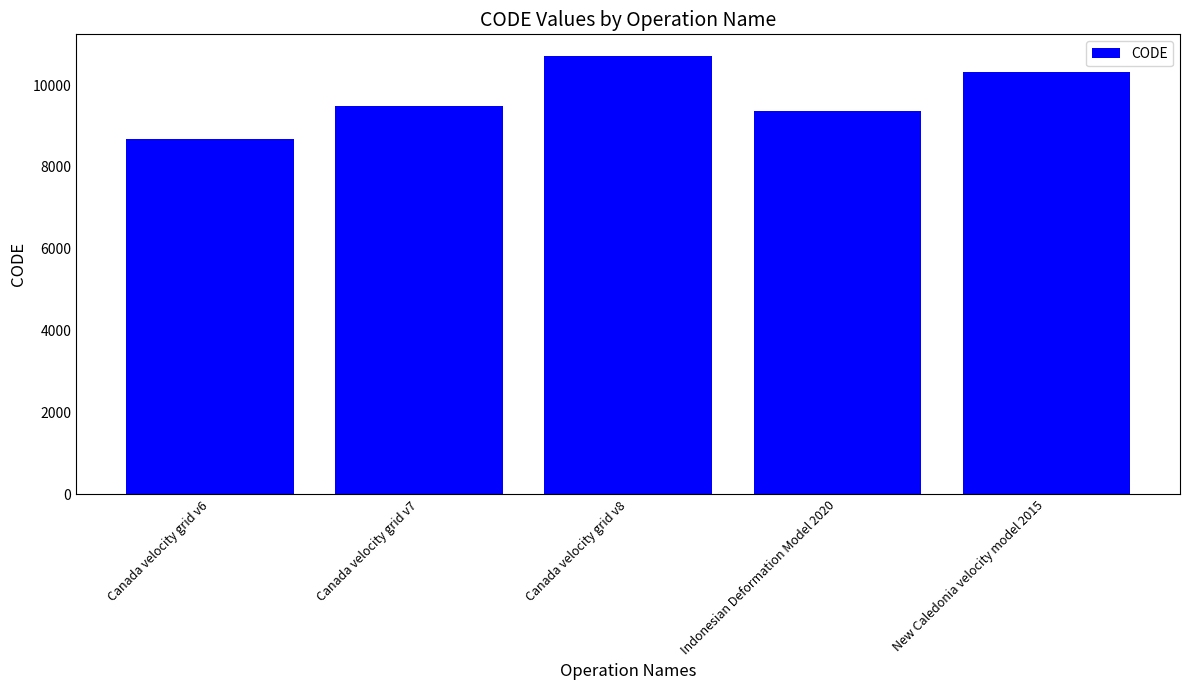

Where is the data nearest to the value 9691?

Canada velocity grid v7